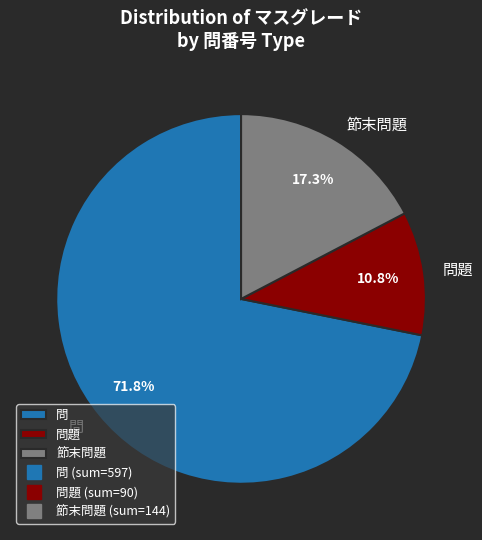

Is there a majority slice in this chart?

Yes